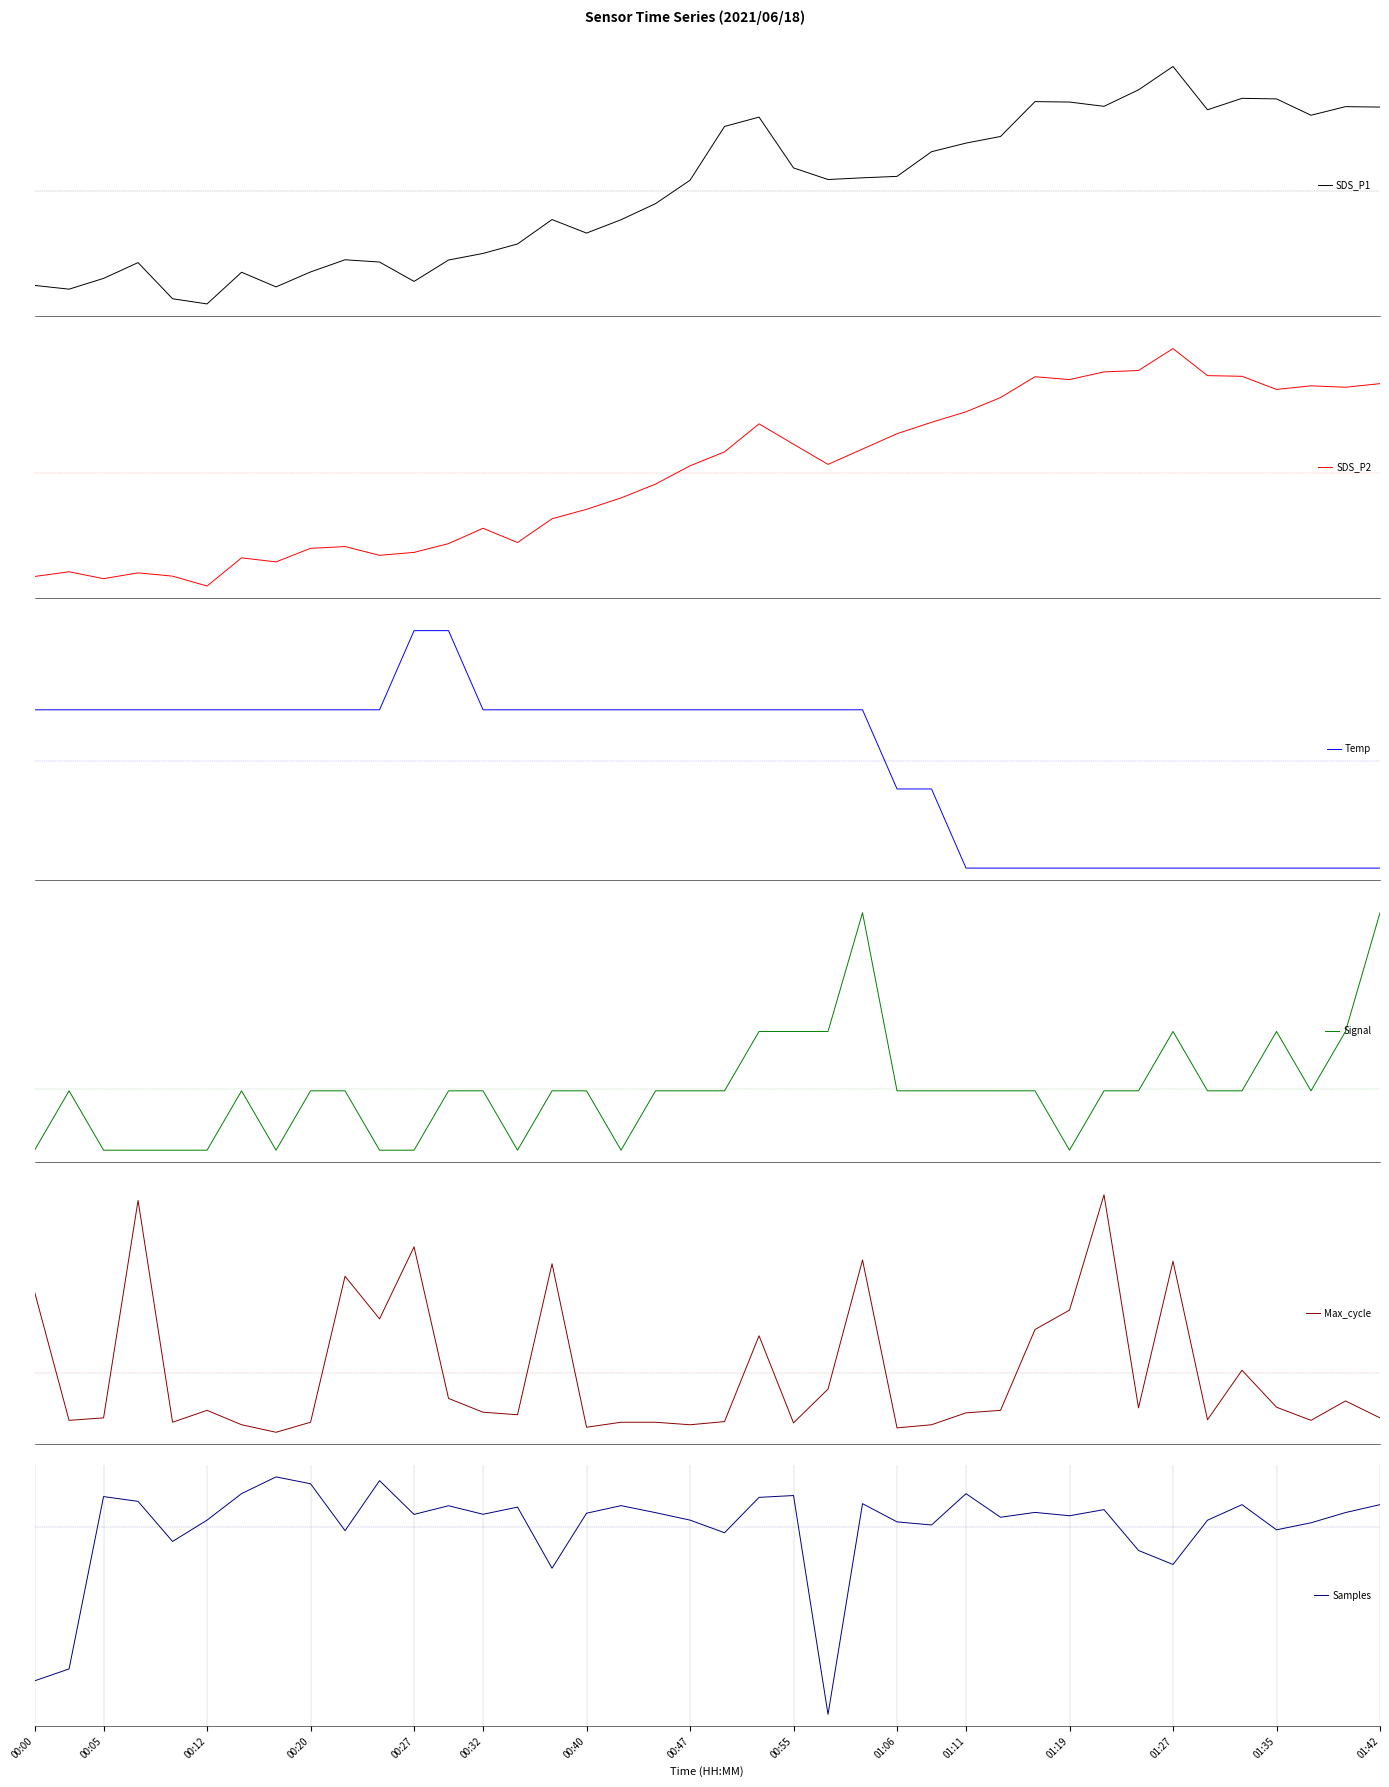

True or false: Signal and Temp cross at least once.

True